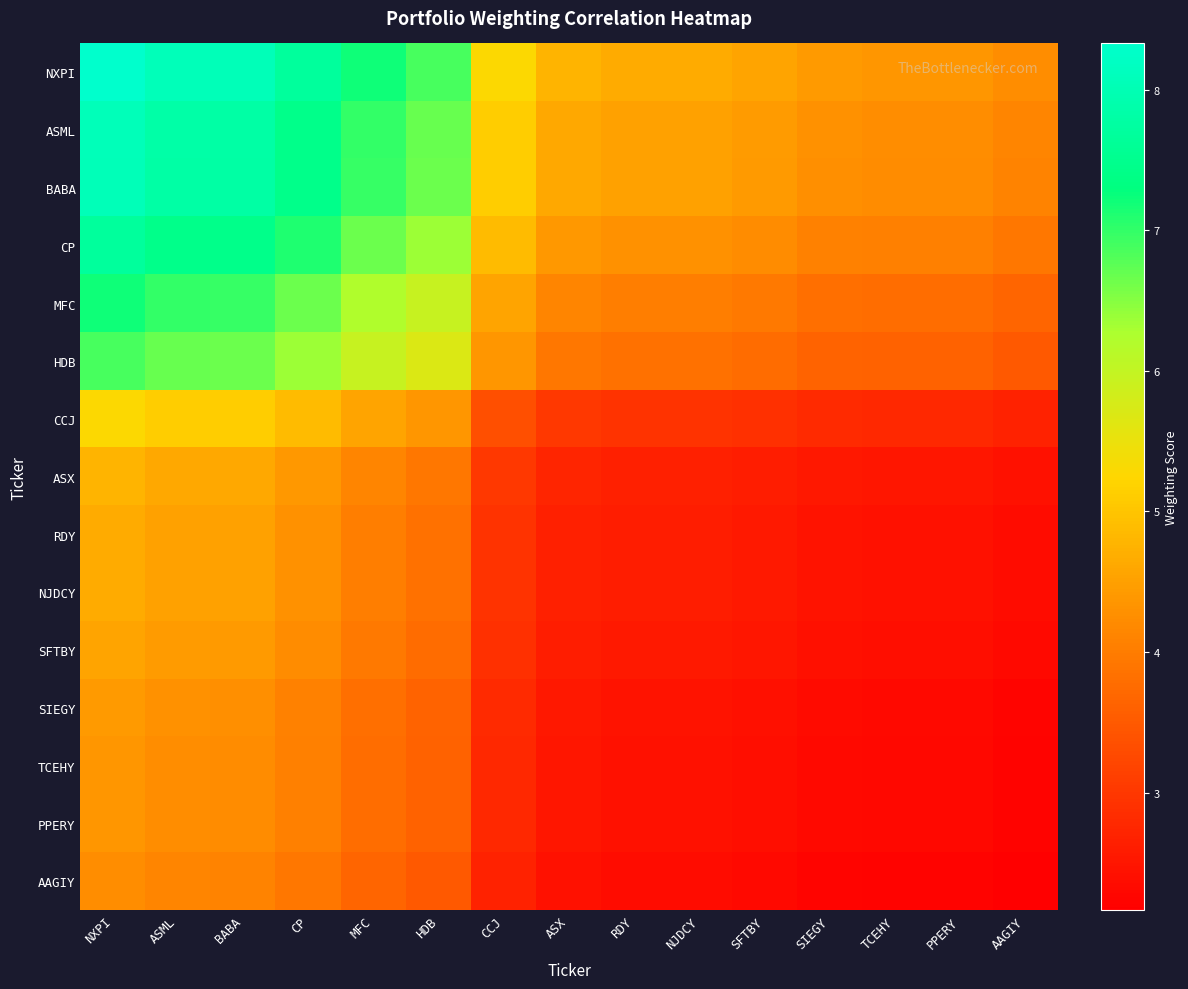

Reading left to right, what are all the values shown in this chart?

NXPI: NXPI=8.3	ASML=8.1	BABA=8.1	CP=7.7	MFC=7.2	HDB=6.9	CCJ=5.3	ASX=4.8	RDY=4.7	NJDCY=4.7	SFTBY=4.6	SIEGY=4.4	TCEHY=4.4	PPERY=4.4	AAGIY=4.2
ASML: NXPI=8.1	ASML=7.8	BABA=7.8	CP=7.5	MFC=7.0	HDB=6.7	CCJ=5.1	ASX=4.6	RDY=4.5	NJDCY=4.5	SFTBY=4.4	SIEGY=4.3	TCEHY=4.2	PPERY=4.2	AAGIY=4.1
BABA: NXPI=8.1	ASML=7.8	BABA=7.8	CP=7.4	MFC=7.0	HDB=6.7	CCJ=5.1	ASX=4.6	RDY=4.5	NJDCY=4.5	SFTBY=4.4	SIEGY=4.3	TCEHY=4.2	PPERY=4.2	AAGIY=4.1
CP: NXPI=7.7	ASML=7.5	BABA=7.4	CP=7.1	MFC=6.7	HDB=6.4	CCJ=4.9	ASX=4.4	RDY=4.3	NJDCY=4.3	SFTBY=4.2	SIEGY=4.1	TCEHY=4.0	PPERY=4.0	AAGIY=3.9
MFC: NXPI=7.2	ASML=7.0	BABA=7.0	CP=6.7	MFC=6.2	HDB=6.0	CCJ=4.6	ASX=4.1	RDY=4.0	NJDCY=4.0	SFTBY=3.9	SIEGY=3.8	TCEHY=3.8	PPERY=3.8	AAGIY=3.7
HDB: NXPI=6.9	ASML=6.7	BABA=6.7	CP=6.4	MFC=6.0	HDB=5.7	CCJ=4.4	ASX=3.9	RDY=3.8	NJDCY=3.8	SFTBY=3.8	SIEGY=3.7	TCEHY=3.6	PPERY=3.6	AAGIY=3.5
CCJ: NXPI=5.3	ASML=5.1	BABA=5.1	CP=4.9	MFC=4.6	HDB=4.4	CCJ=3.3	ASX=3.0	RDY=3.0	NJDCY=2.9	SFTBY=2.9	SIEGY=2.8	TCEHY=2.8	PPERY=2.8	AAGIY=2.7
ASX: NXPI=4.8	ASML=4.6	BABA=4.6	CP=4.4	MFC=4.1	HDB=3.9	CCJ=3.0	ASX=2.7	RDY=2.7	NJDCY=2.7	SFTBY=2.6	SIEGY=2.5	TCEHY=2.5	PPERY=2.5	AAGIY=2.4
RDY: NXPI=4.7	ASML=4.5	BABA=4.5	CP=4.3	MFC=4.0	HDB=3.8	CCJ=3.0	ASX=2.7	RDY=2.6	NJDCY=2.6	SFTBY=2.6	SIEGY=2.5	TCEHY=2.4	PPERY=2.4	AAGIY=2.4
NJDCY: NXPI=4.7	ASML=4.5	BABA=4.5	CP=4.3	MFC=4.0	HDB=3.8	CCJ=2.9	ASX=2.7	RDY=2.6	NJDCY=2.6	SFTBY=2.6	SIEGY=2.5	TCEHY=2.4	PPERY=2.4	AAGIY=2.4
SFTBY: NXPI=4.6	ASML=4.4	BABA=4.4	CP=4.2	MFC=3.9	HDB=3.8	CCJ=2.9	ASX=2.6	RDY=2.6	NJDCY=2.6	SFTBY=2.5	SIEGY=2.4	TCEHY=2.4	PPERY=2.4	AAGIY=2.3
SIEGY: NXPI=4.4	ASML=4.3	BABA=4.3	CP=4.1	MFC=3.8	HDB=3.7	CCJ=2.8	ASX=2.5	RDY=2.5	NJDCY=2.5	SFTBY=2.4	SIEGY=2.3	TCEHY=2.3	PPERY=2.3	AAGIY=2.3
TCEHY: NXPI=4.4	ASML=4.2	BABA=4.2	CP=4.0	MFC=3.8	HDB=3.6	CCJ=2.8	ASX=2.5	RDY=2.4	NJDCY=2.4	SFTBY=2.4	SIEGY=2.3	TCEHY=2.3	PPERY=2.3	AAGIY=2.2
PPERY: NXPI=4.4	ASML=4.2	BABA=4.2	CP=4.0	MFC=3.8	HDB=3.6	CCJ=2.8	ASX=2.5	RDY=2.4	NJDCY=2.4	SFTBY=2.4	SIEGY=2.3	TCEHY=2.3	PPERY=2.3	AAGIY=2.2
AAGIY: NXPI=4.2	ASML=4.1	BABA=4.1	CP=3.9	MFC=3.7	HDB=3.5	CCJ=2.7	ASX=2.4	RDY=2.4	NJDCY=2.4	SFTBY=2.3	SIEGY=2.3	TCEHY=2.2	PPERY=2.2	AAGIY=2.2